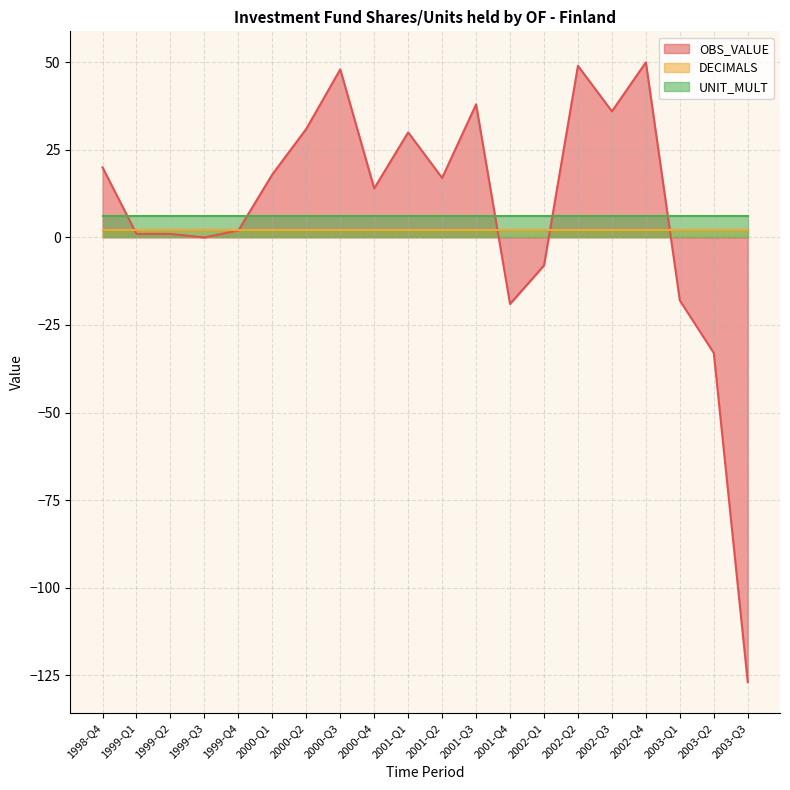

After their last crossing, which series has the higher values: OBS_VALUE or DECIMALS?

DECIMALS